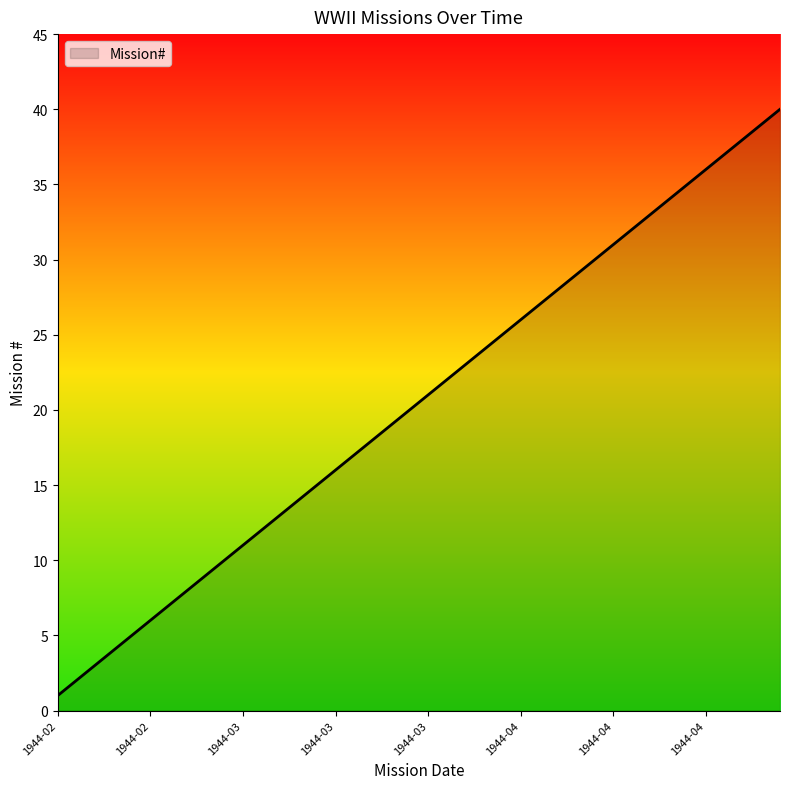

What is the greatest value displayed?

40